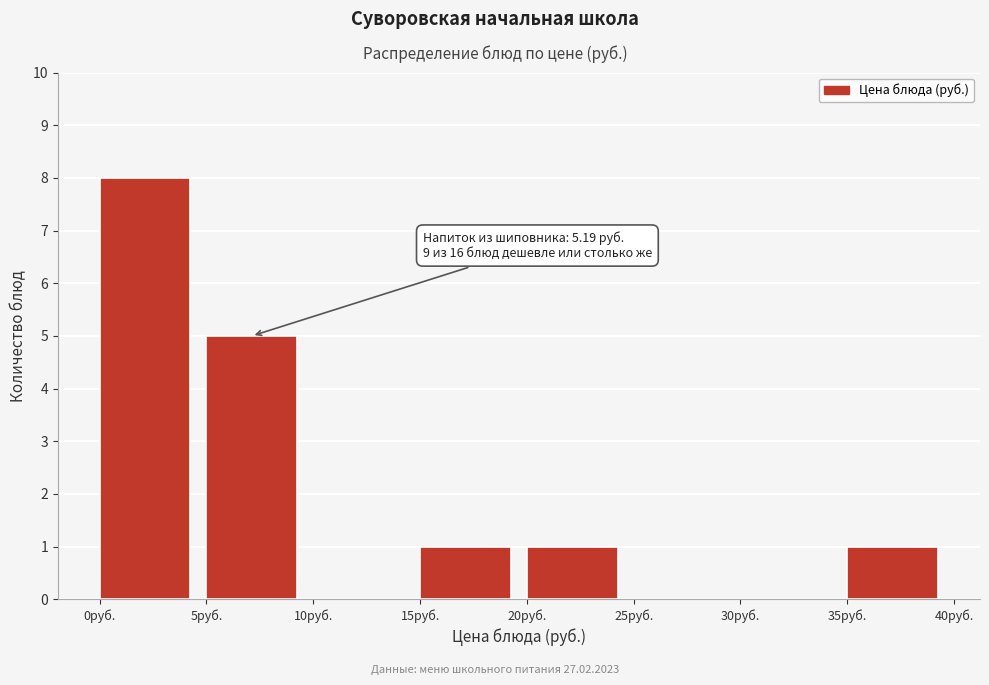

Which range on the x-axis has the tallest bar?

0 to 5